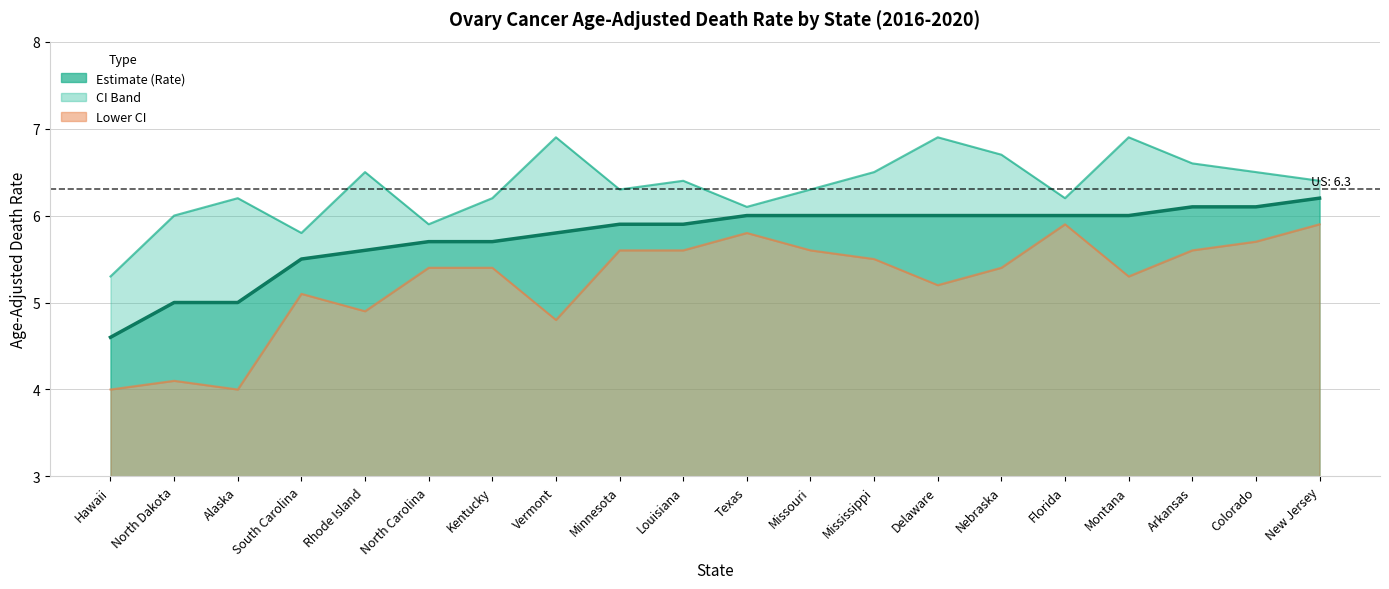

True or false: the data shows 6.0 at Missouri.

True